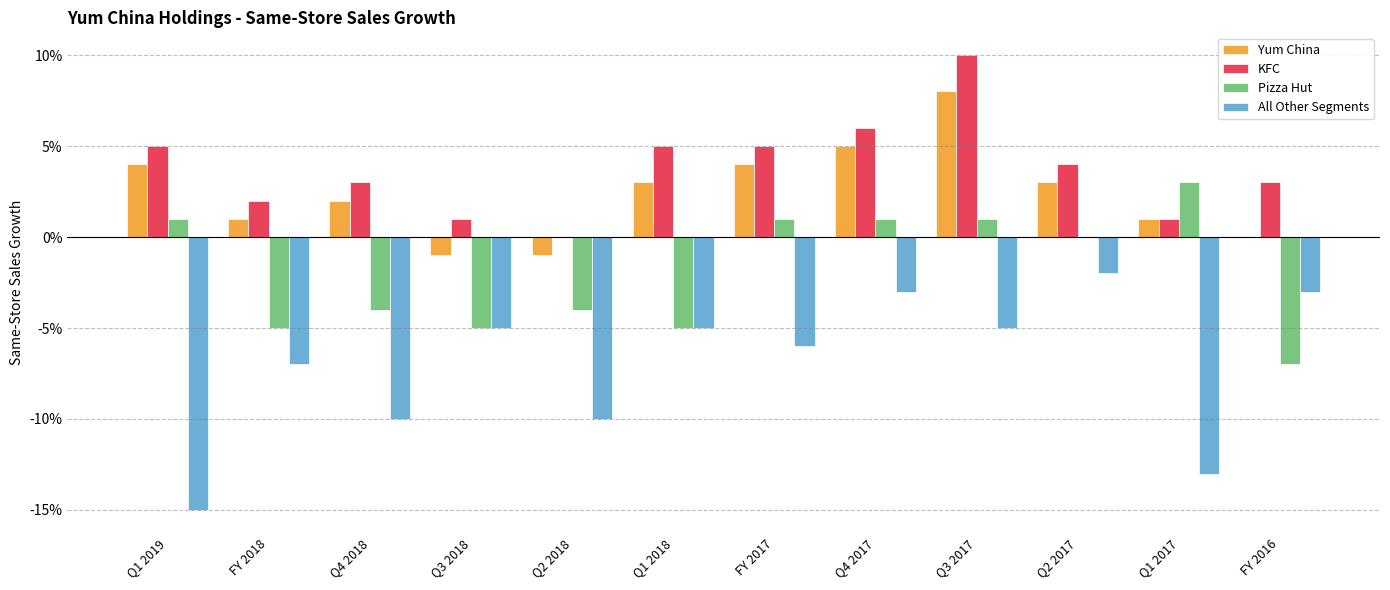

Is it true that All Other Segments equals -0.1 at Q4 2018?

True